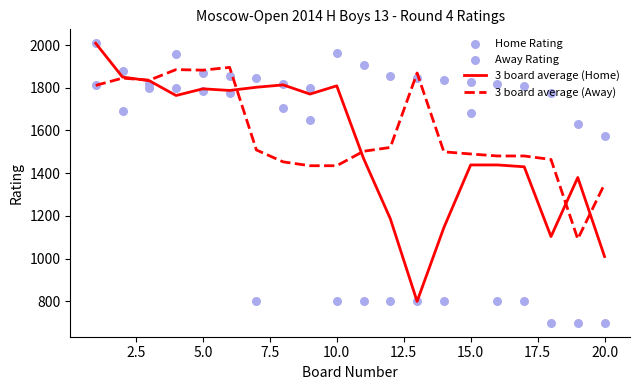

Which series contains the lowest Y value?

Home Rating